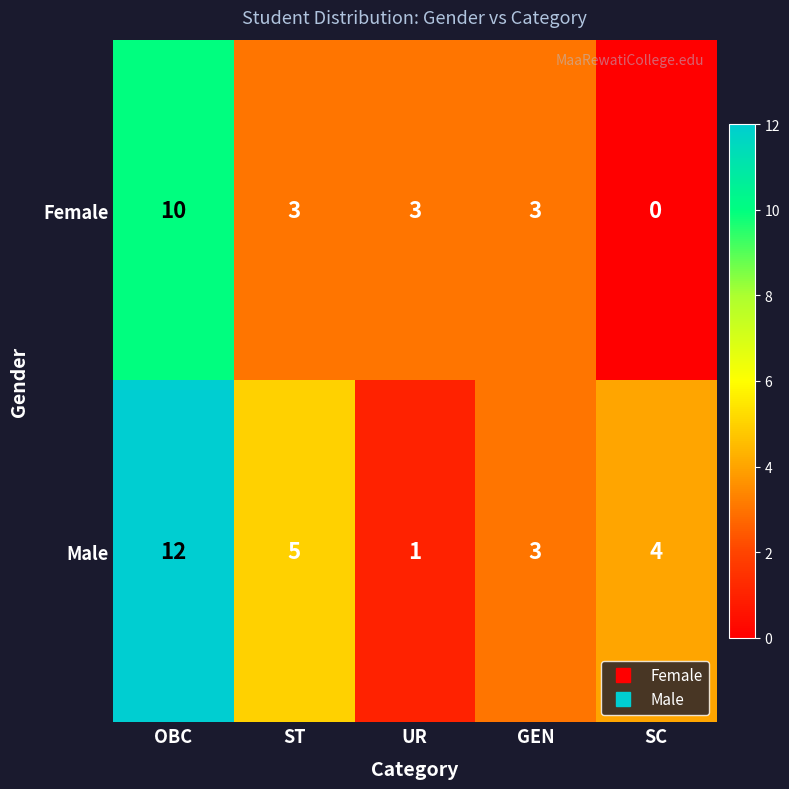

What is the sum of the Male values at ST and OBC?

17